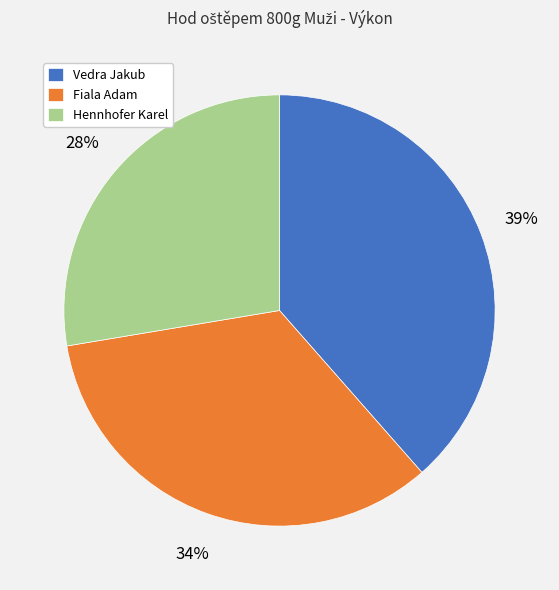

Count the number of slices in the pie.

3